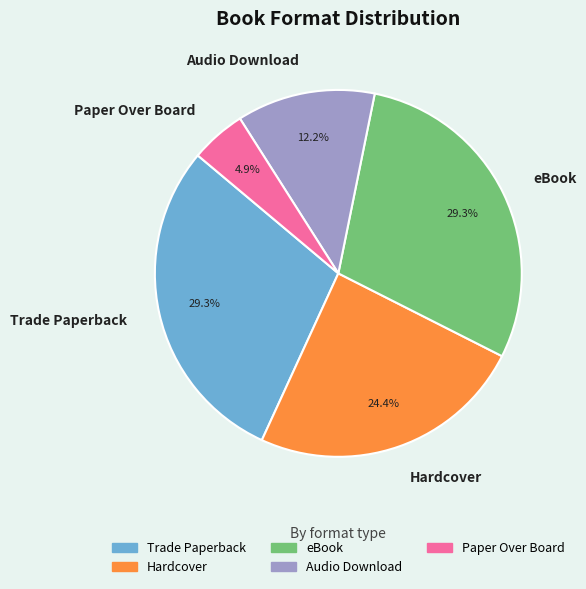

To the nearest percent, what portion does Audio Download represent?

12%